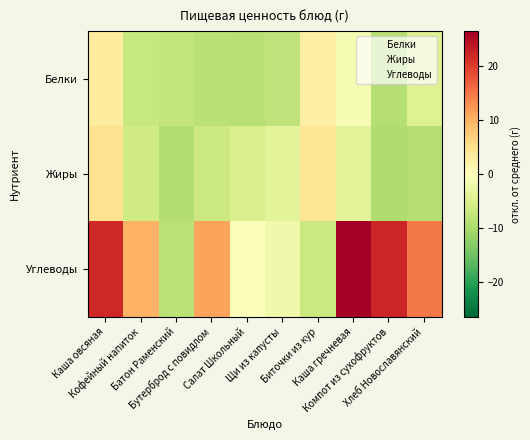

Which series has the largest total across all categories?

Углеводы